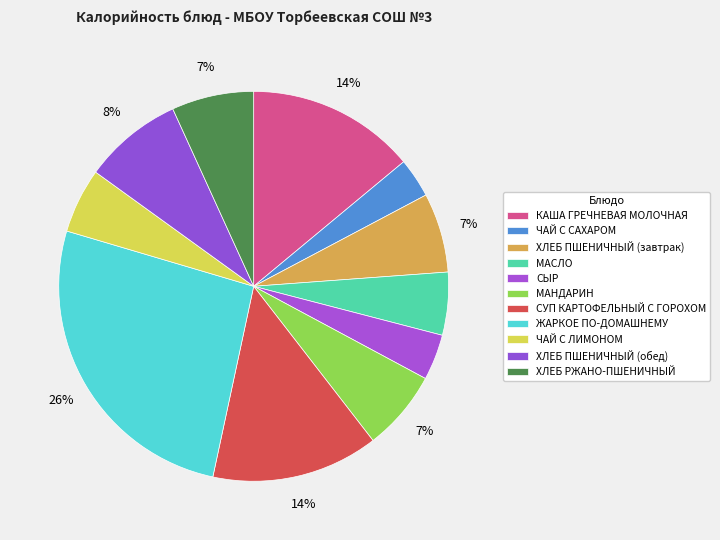

What is the largest slice in the pie chart?

ЖАРКОЕ ПО-ДОМАШНЕМУ